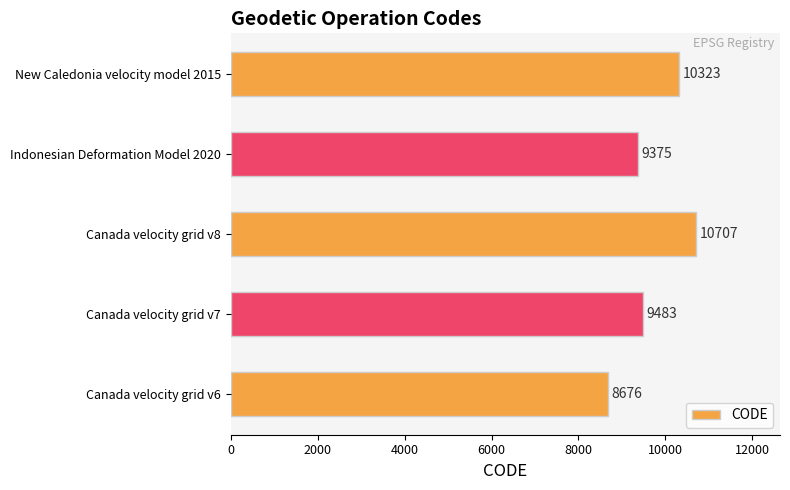

Are the bars horizontal?

Yes